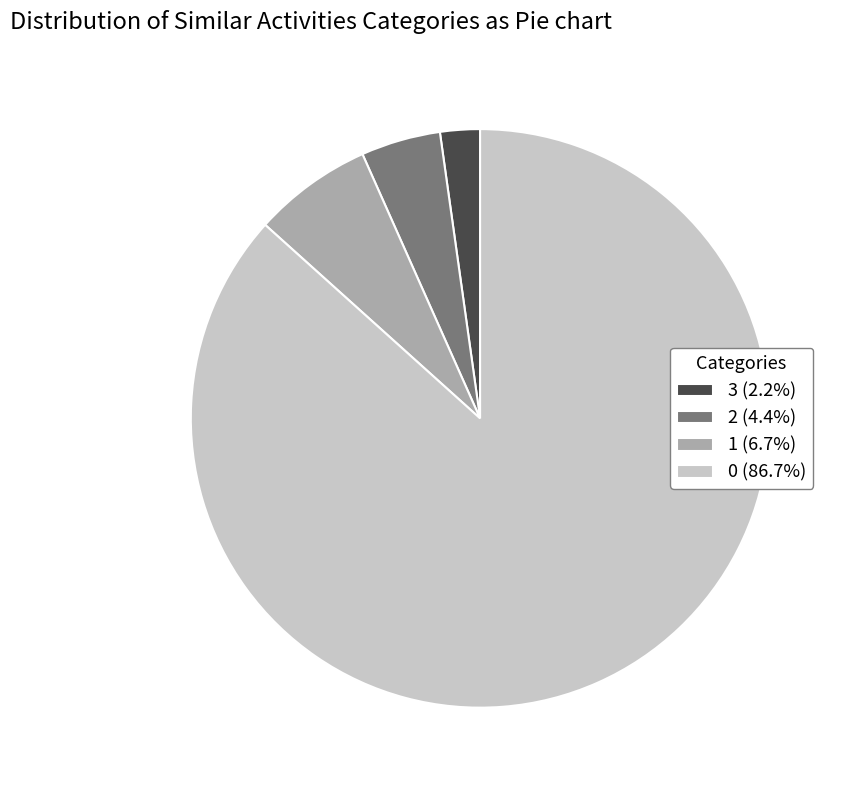

Count the number of slices in the pie.

4